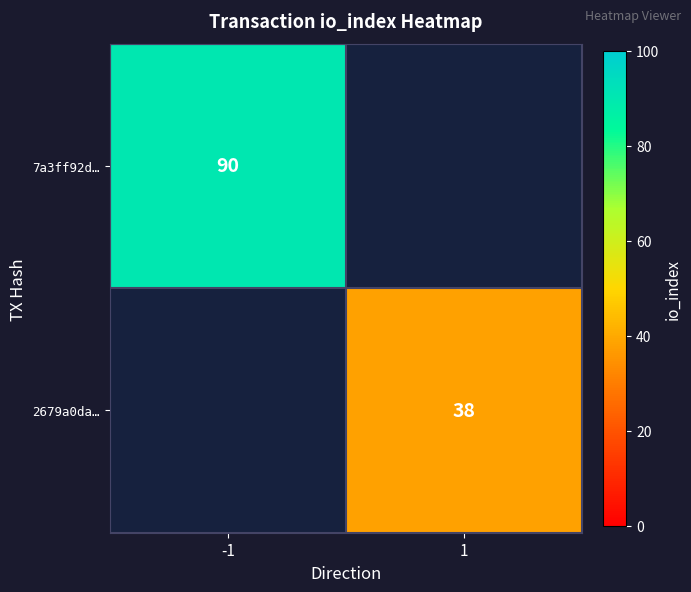

Count the number of data series in this chart.

2